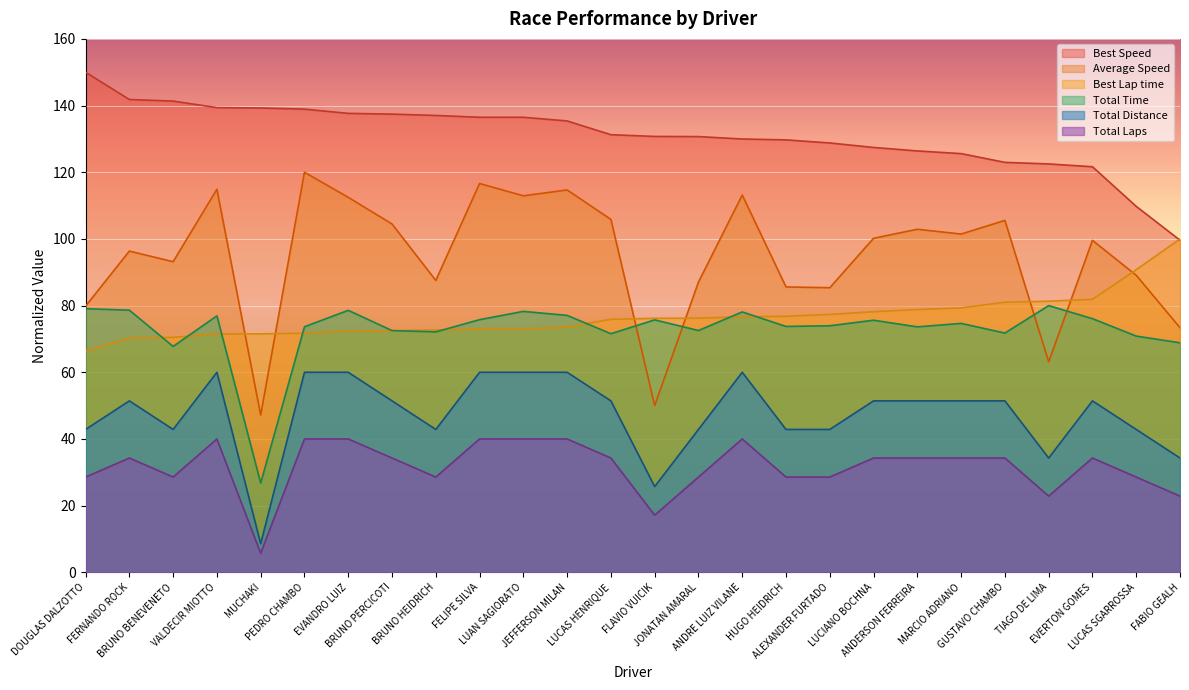

True or false: Total Time has more than 2 points higher than both neighbors.

True